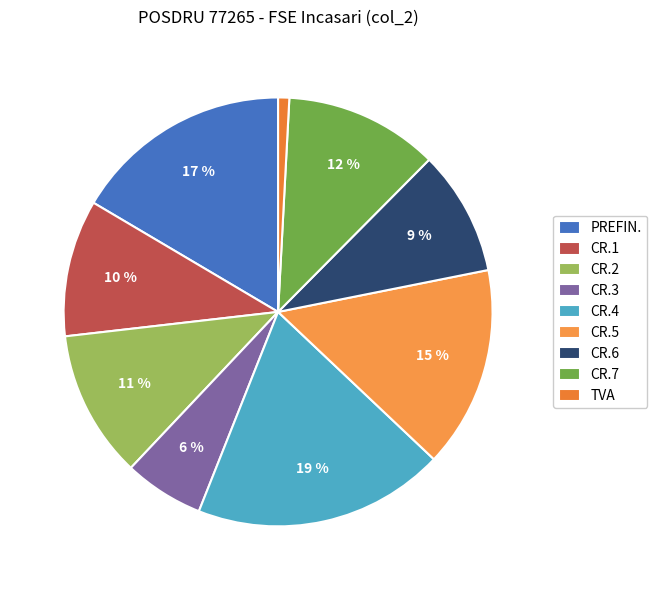

The TVA slice represents 15% of the pie. True or false?

False